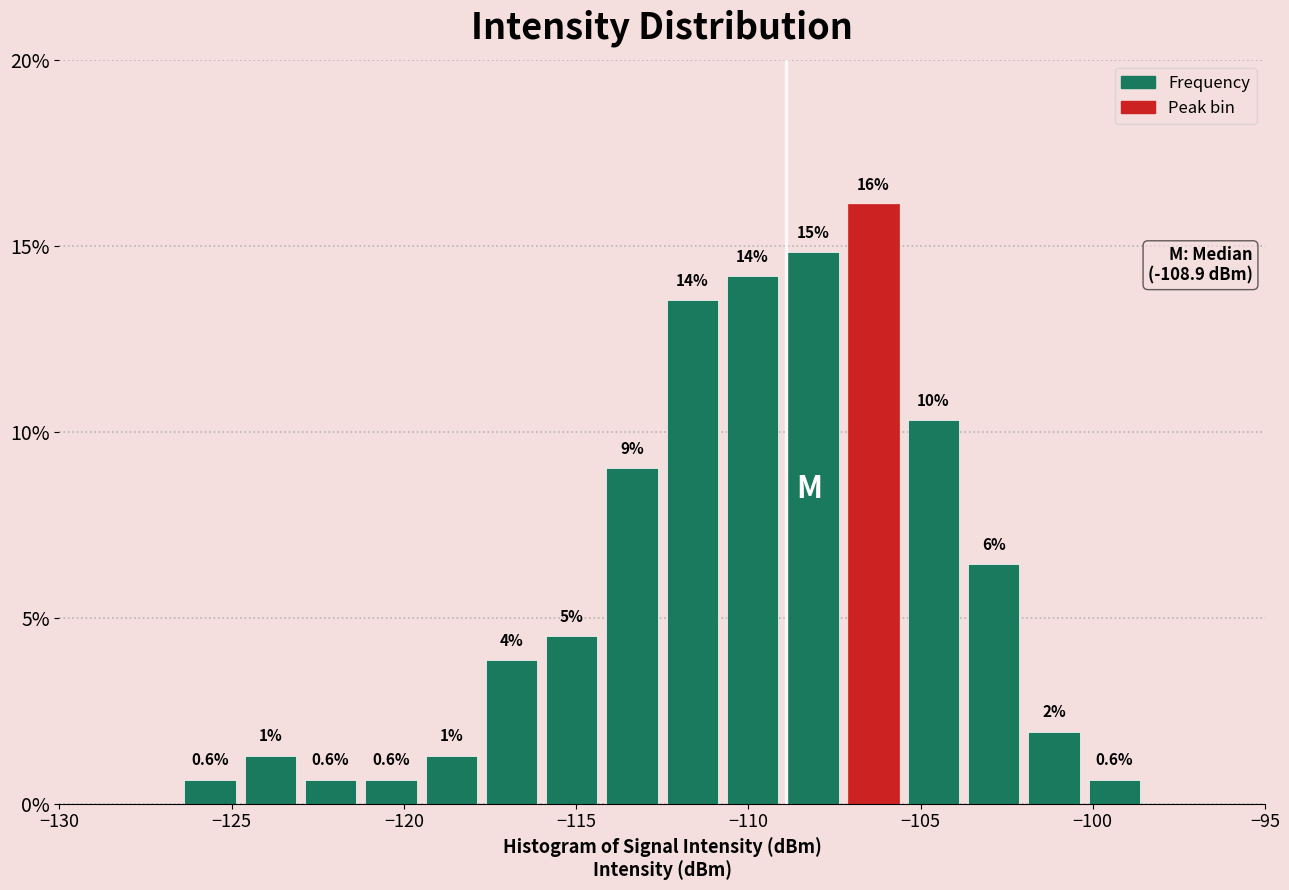

Read against the x-axis, roughly where is the centre of the tallest bar?

-106.5